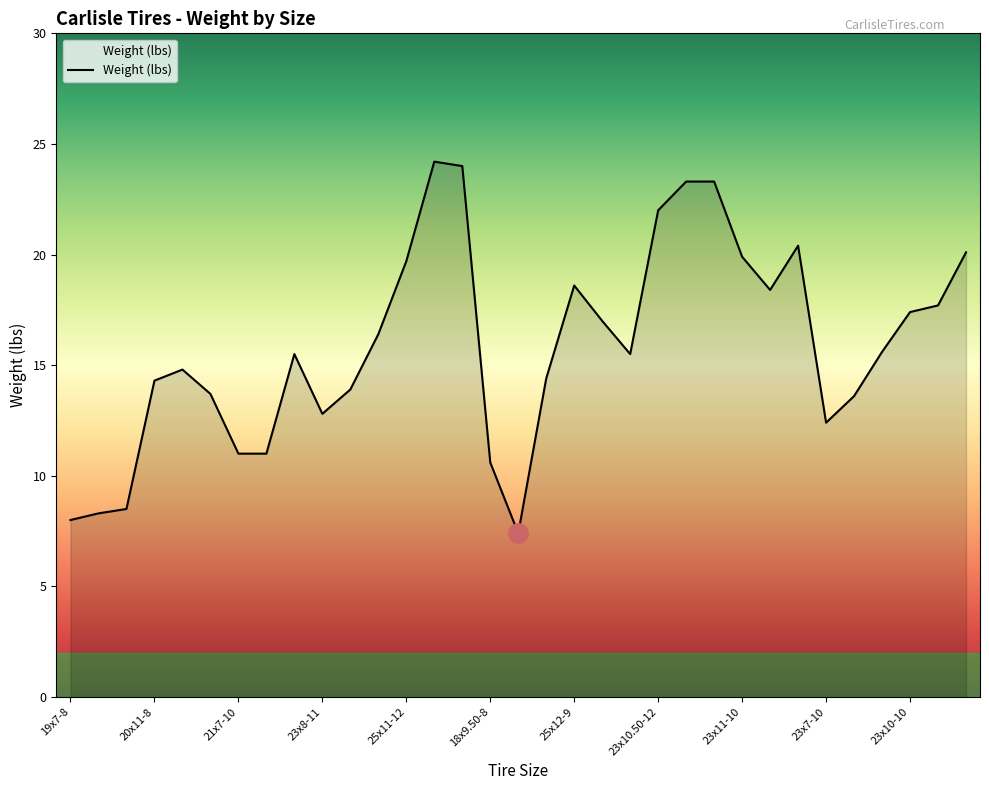

Count the number of values greater than 15.

18